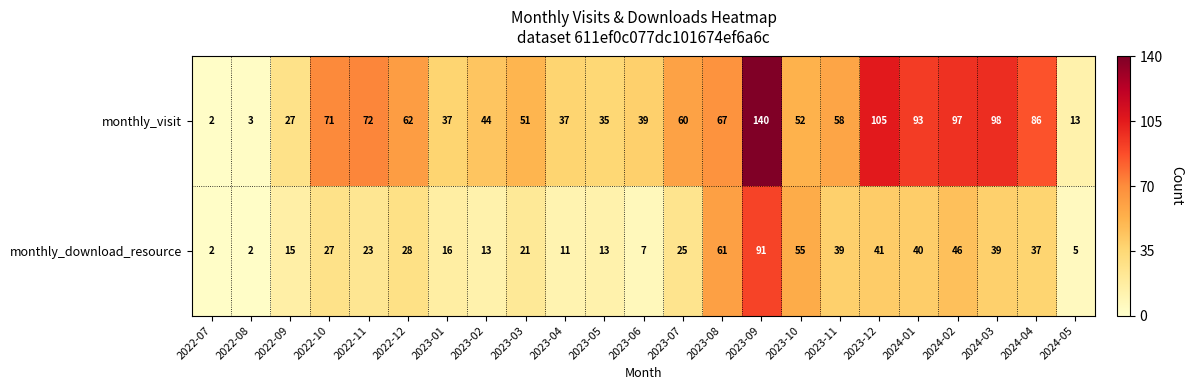

What is the sum of all monthly_download_resource values?

657